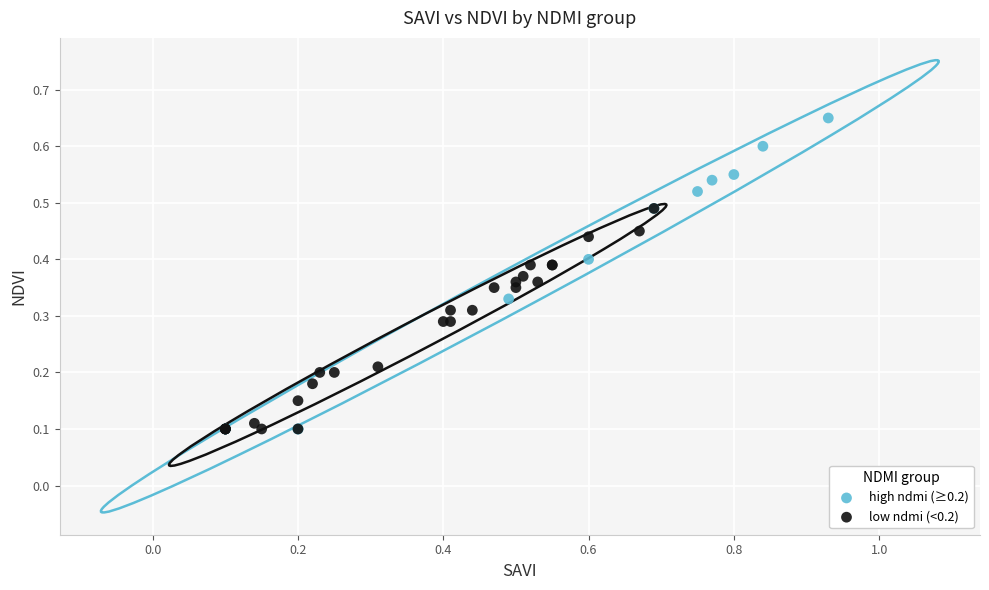

Which series contains the highest Y value?

high ndmi (≥0.2)